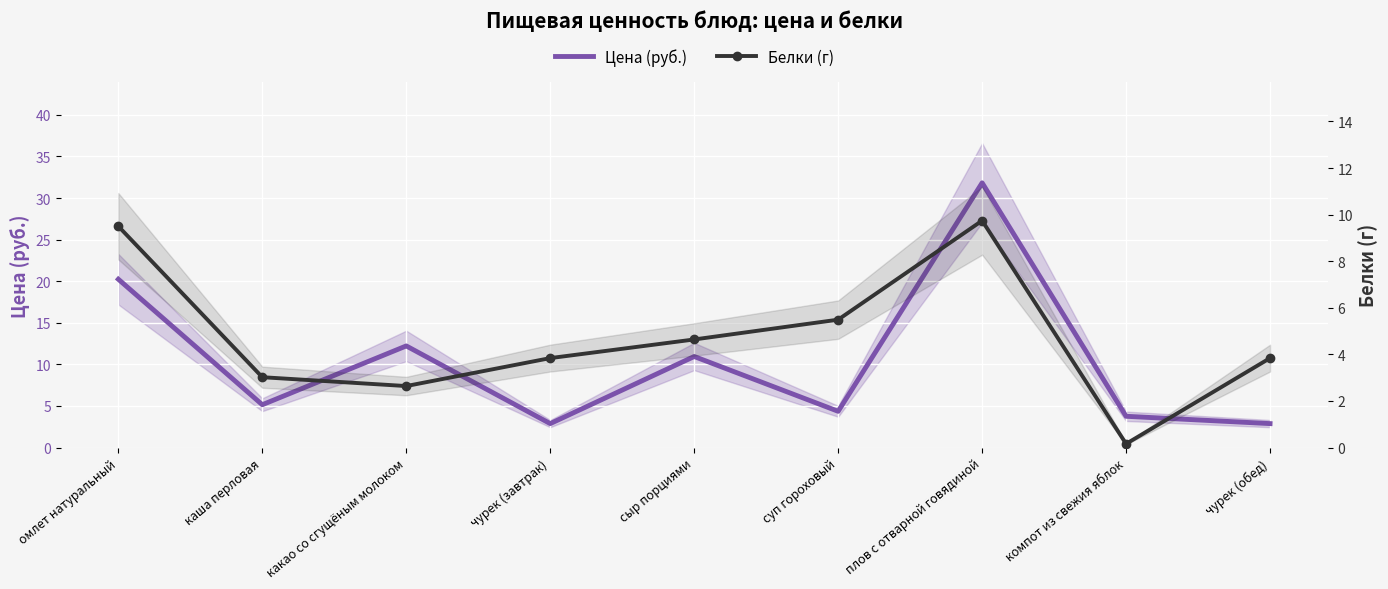

What is the difference between the maximum and minimum values in the Цена (руб.) series?

28.9